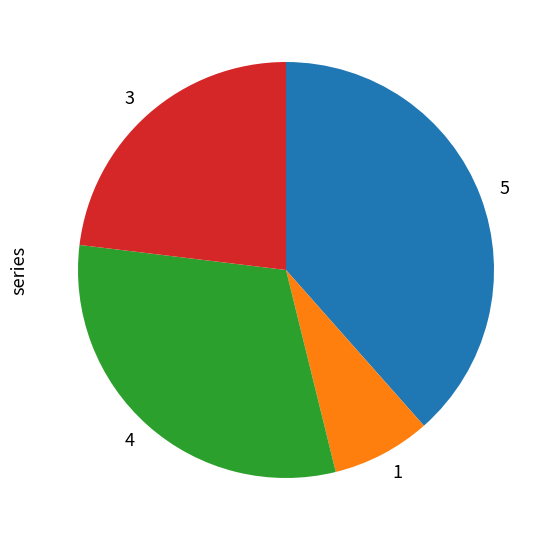

What is the largest slice in the pie chart?

5